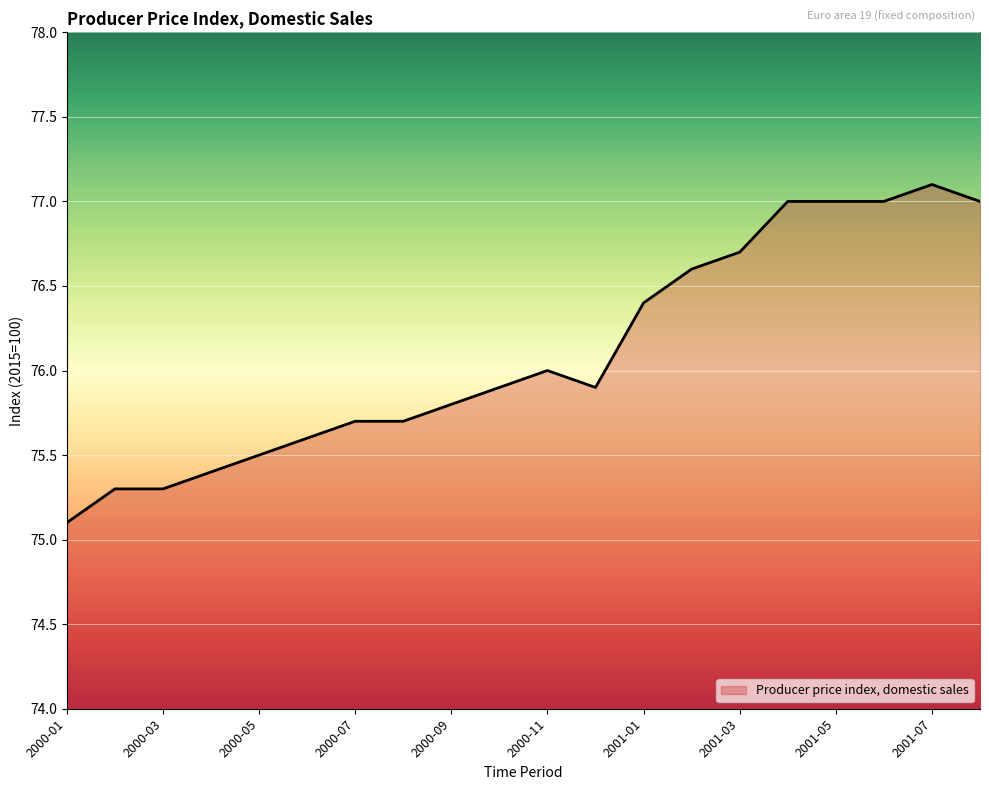

What is the minimum value shown in the chart?

75.1